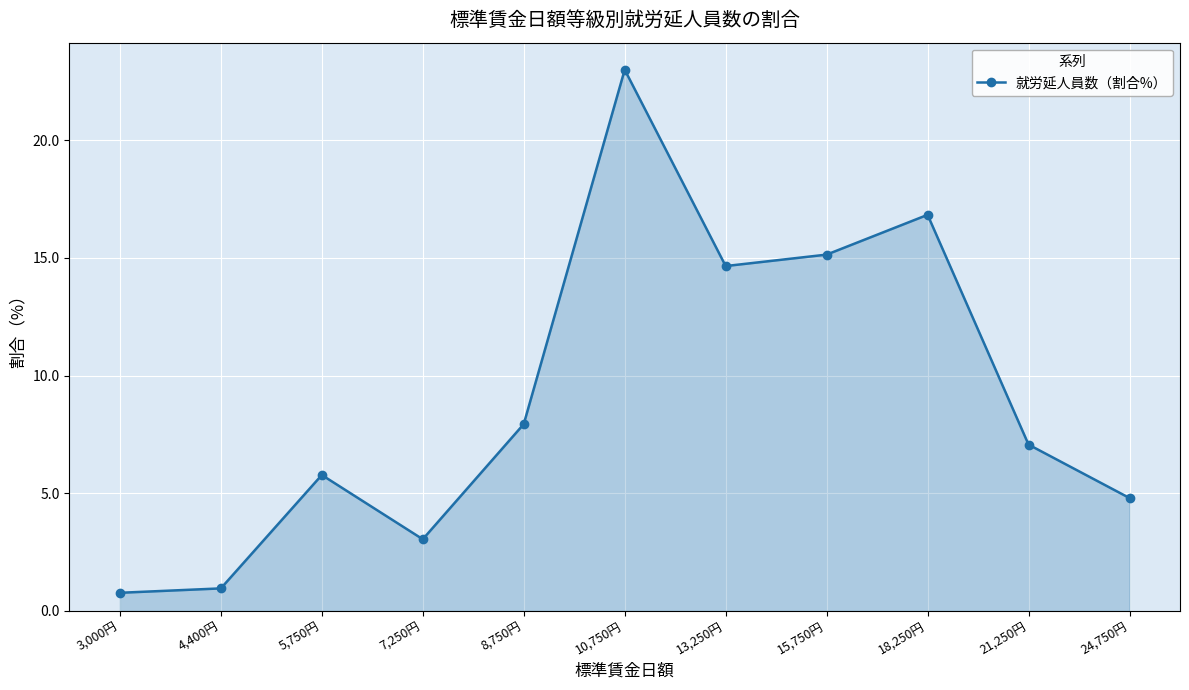

Reading left to right, extract all data points from this chart.

0.8	1.0	5.8	3.0	7.9	23.0	14.7	15.1	16.8	7.1	4.8